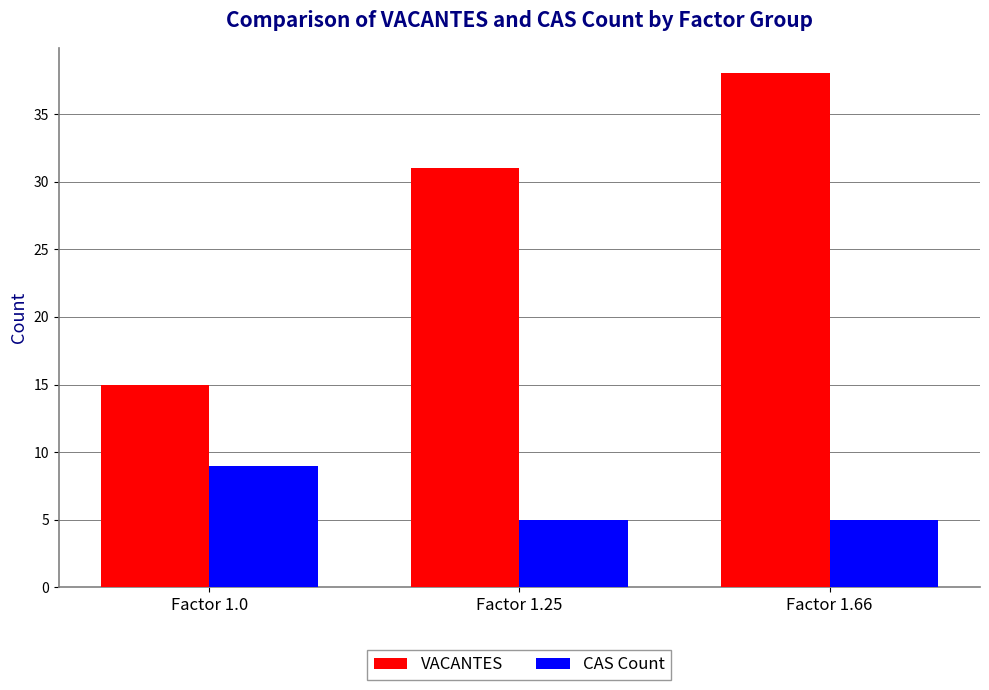

Read the CAS Count value at Factor 1.25.

5